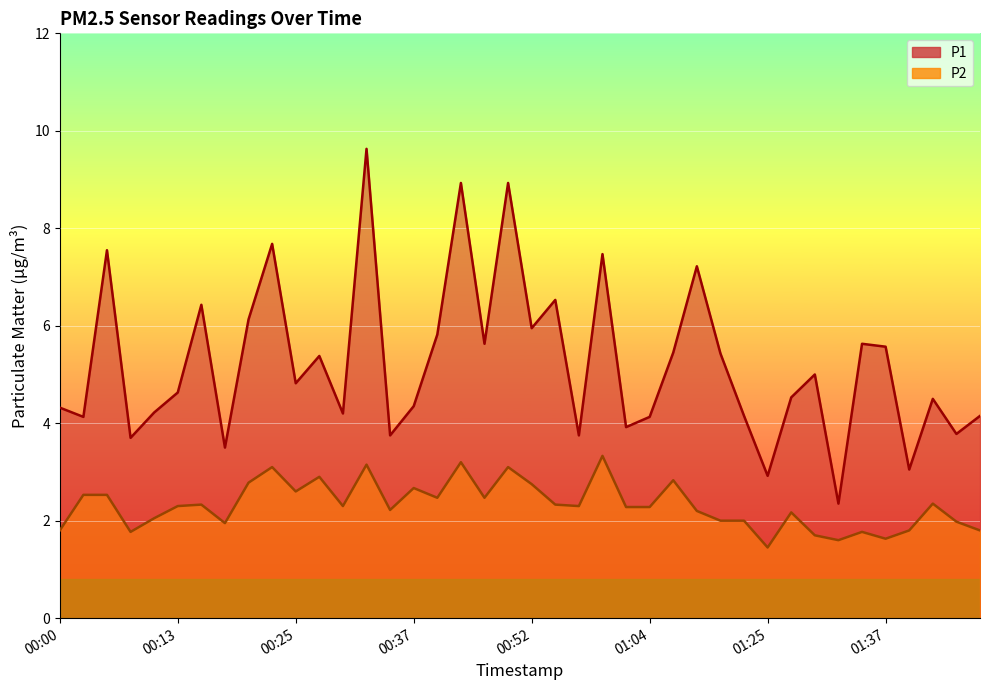

What is the label of the 21st point from the left?

00:52